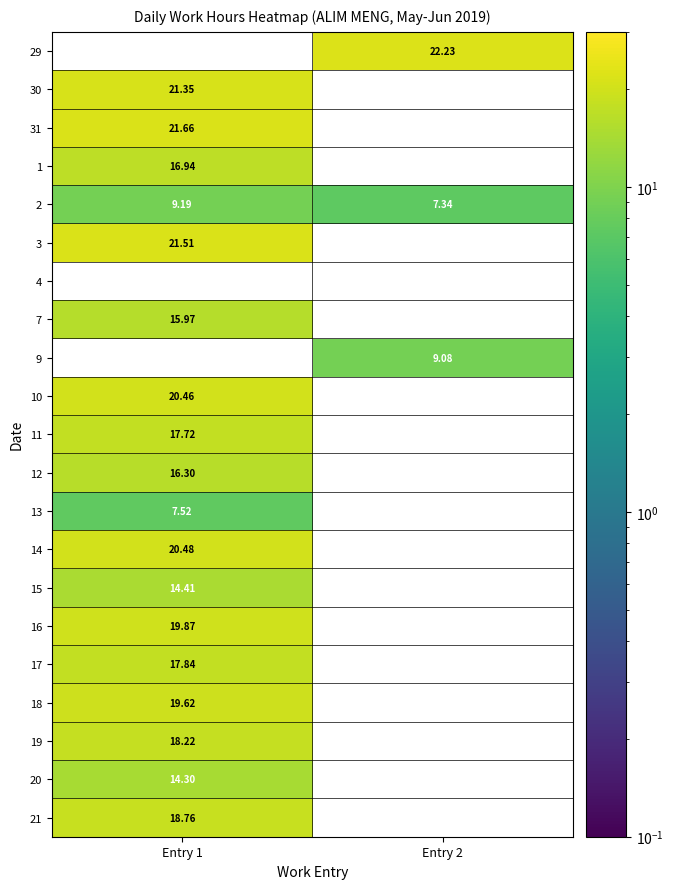

What is the maximum value for 10?

20.5